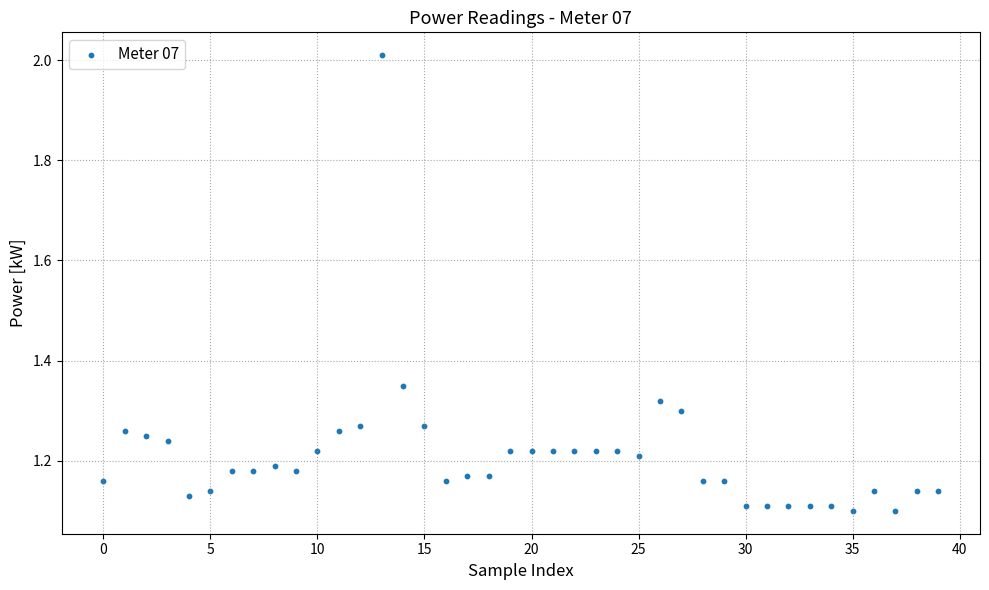

What is the range of Y values (max minus min)?

0.9